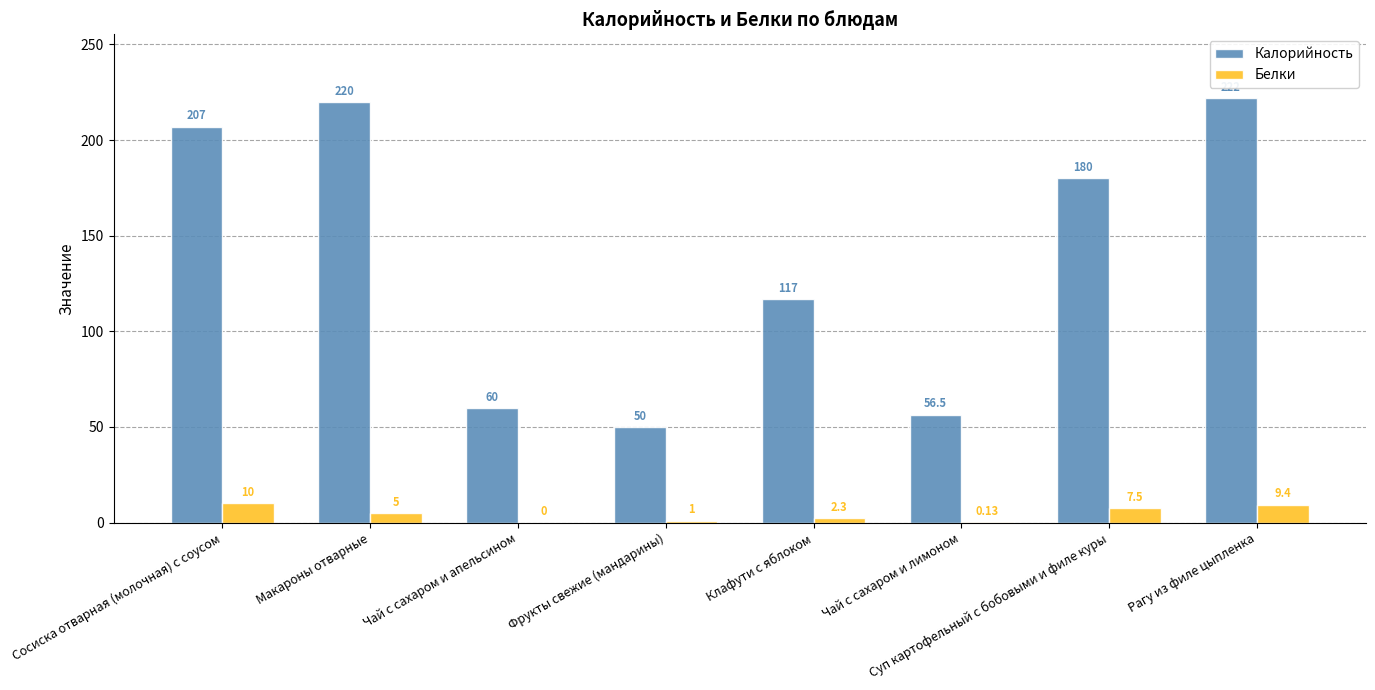

At which label does Калорийность first exceed 180?

Сосиска отварная (молочная) с соусом